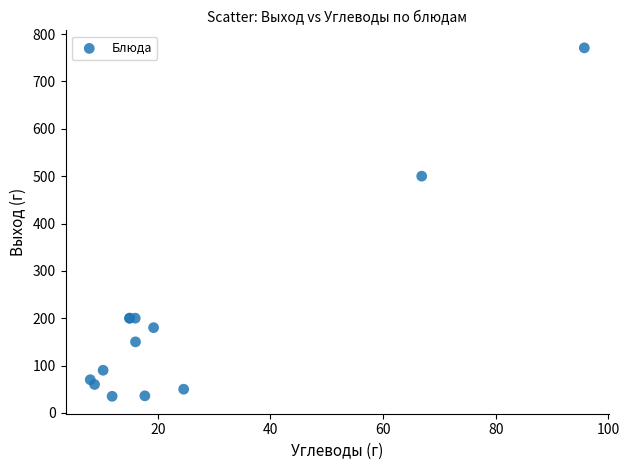

What Y value in the scatter plot is closest to 403?

500